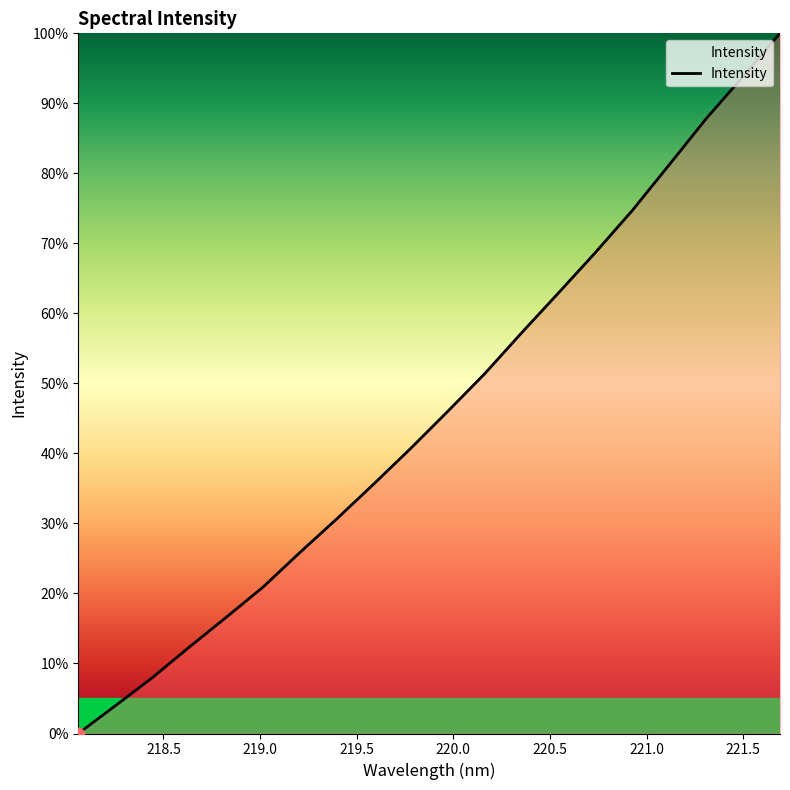

What is the greatest value displayed?

100.0